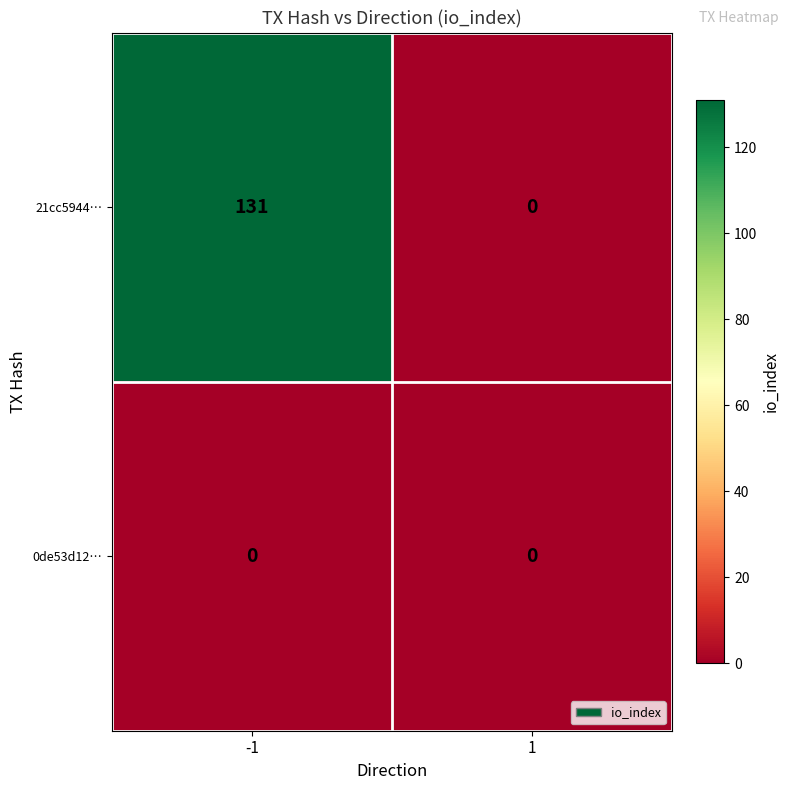

Between -1 and 1, which series saw the biggest shift?

21cc5944…